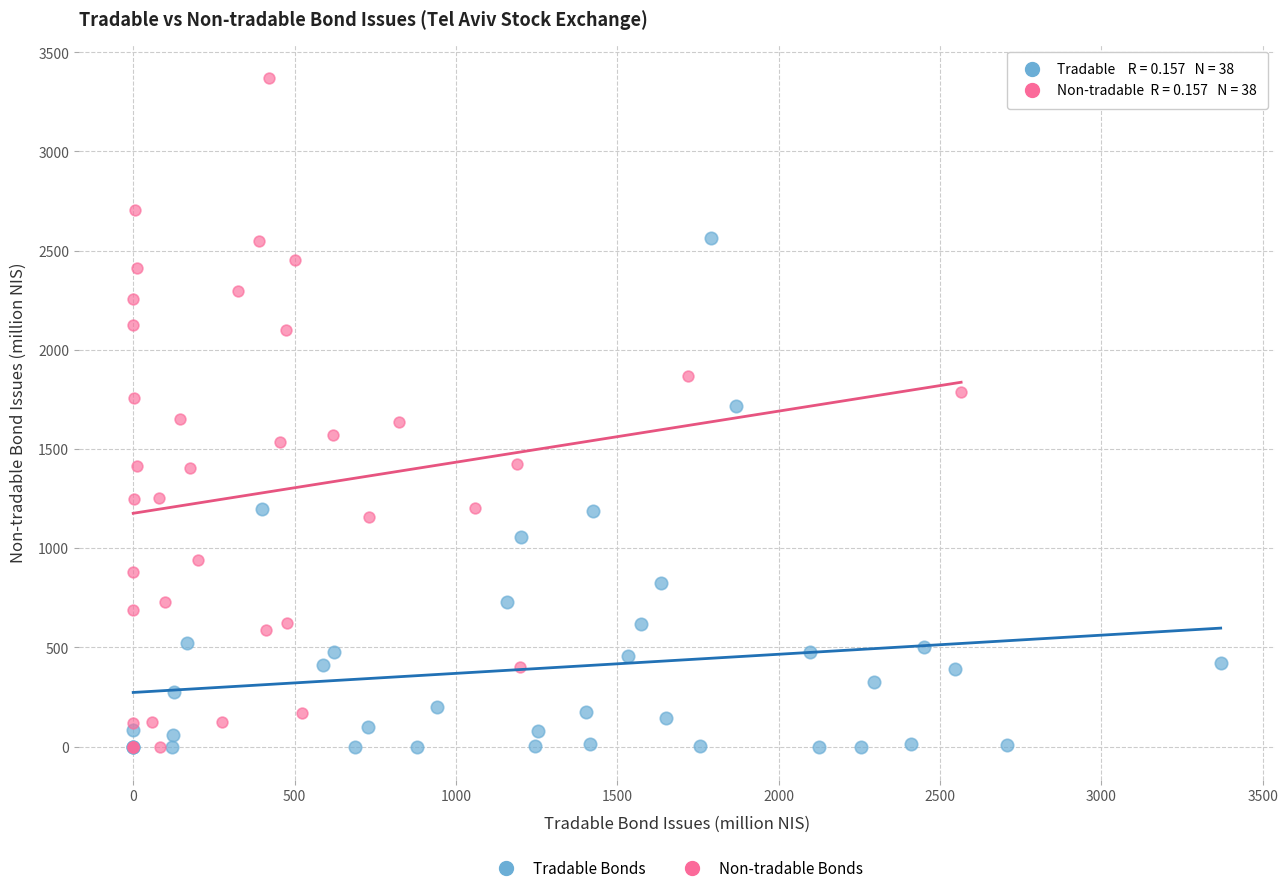

Which series has the widest spread of Y values?

Non-tradable Bonds